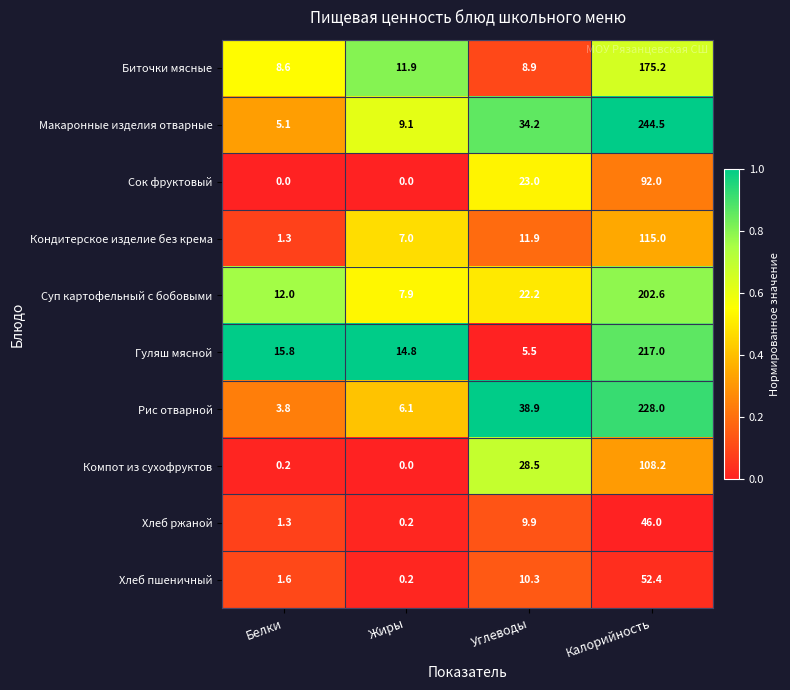

What is the lowest value of the Биточки мясные series?

8.6